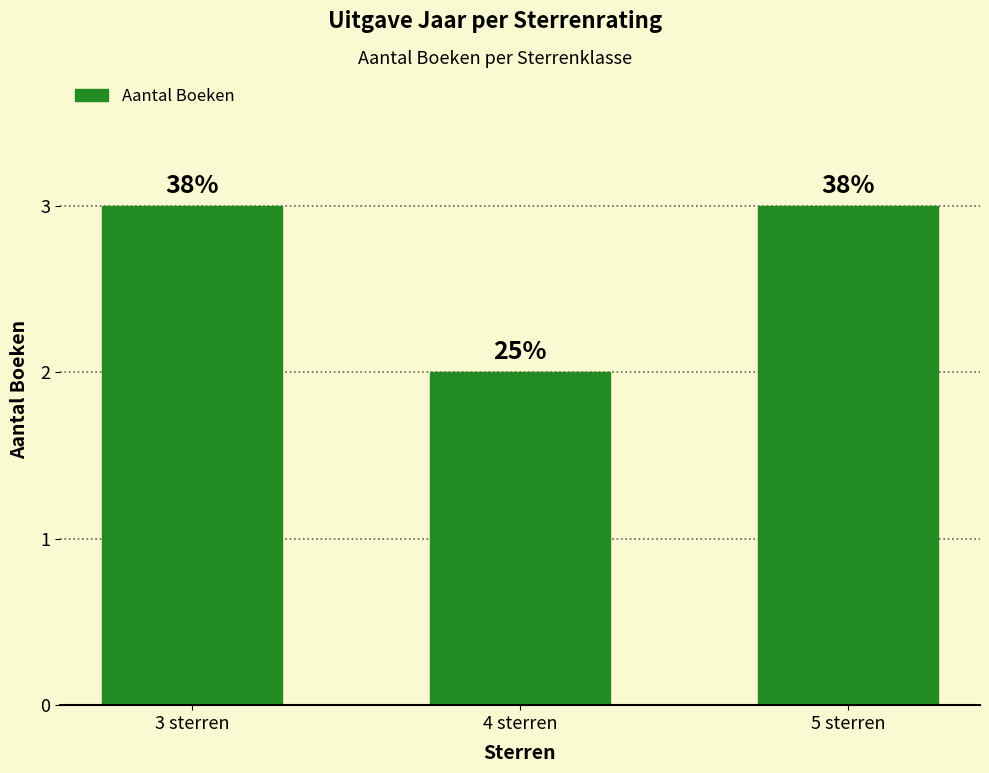

What is the smallest value displayed?

2